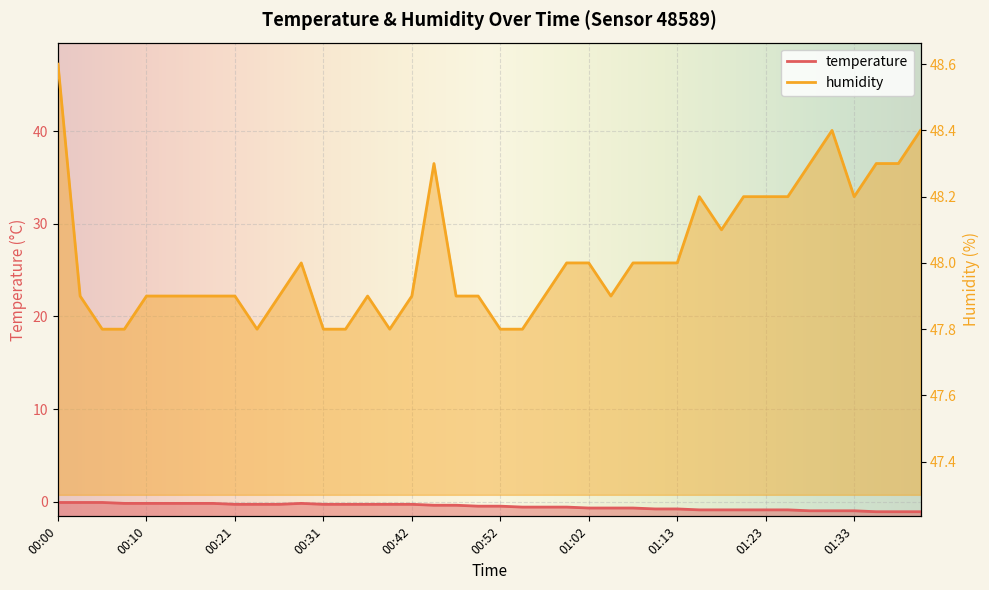

Rank the categories by temperature value from lowest to highest.

01:36, 01:39, 01:41, 01:28, 01:31, 01:33, 01:15, 01:18, 01:20, 01:23, 01:26, 01:10, 01:13, 01:02, 01:05, 01:07, 00:54, 00:57, 01:00, 00:49, 00:52, 00:44, 00:47, 00:21, 00:23, 00:26, 00:31, 00:34, 00:36, 00:39, 00:42, 00:08, 00:10, 00:13, 00:15, 00:18, 00:28, 00:00, 00:02, 00:05